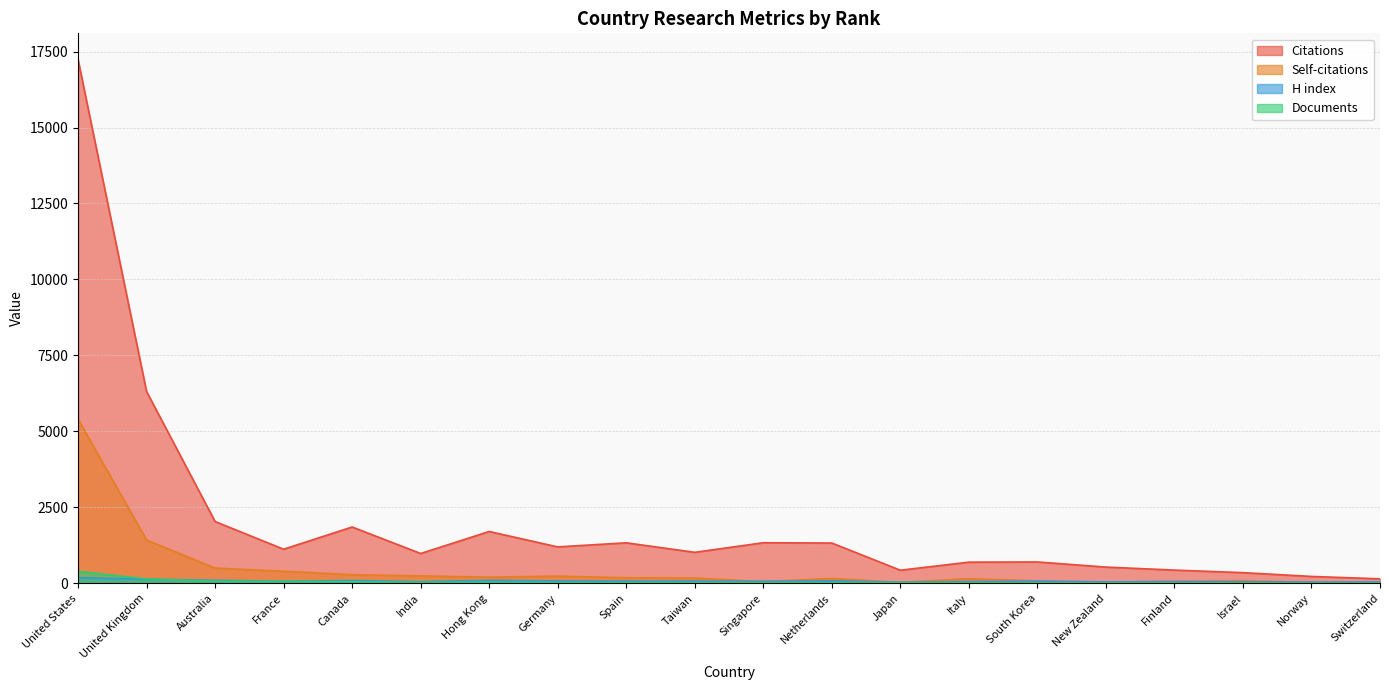

Where is H index nearest to the value 111?

Australia